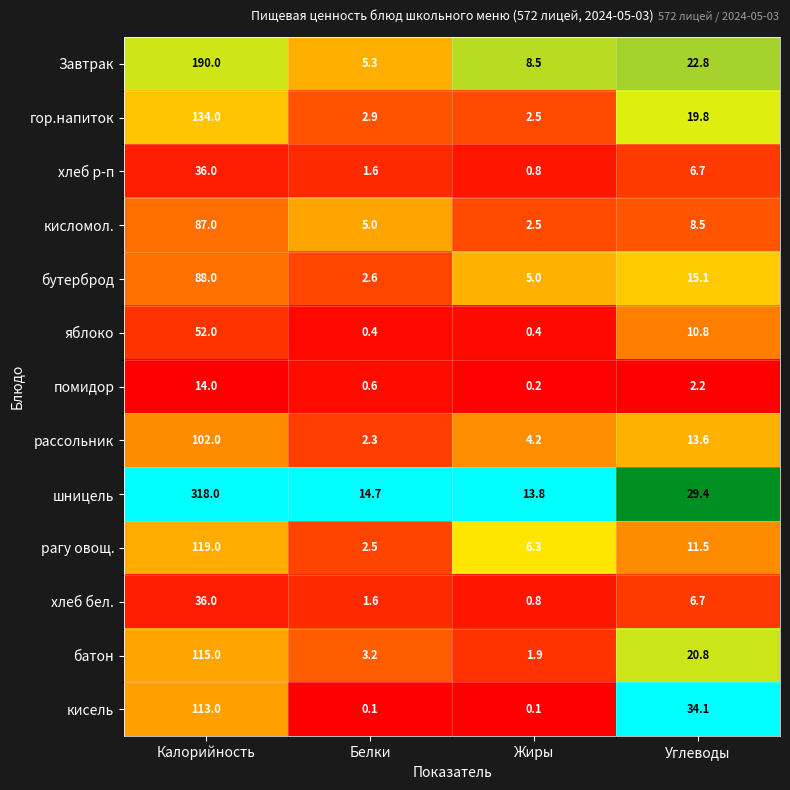

Where does the кисломол. series first go above 8?

Калорийность